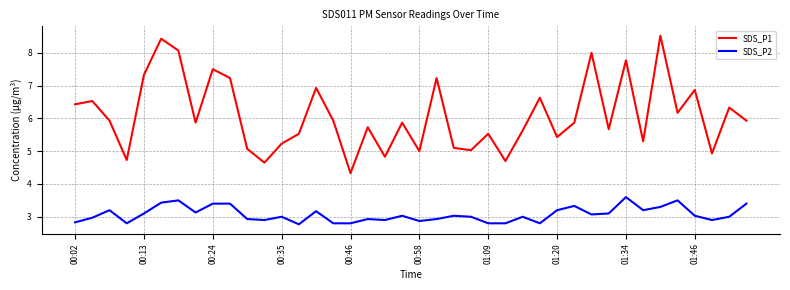

At how many categories does at least one series exceed 7?

9